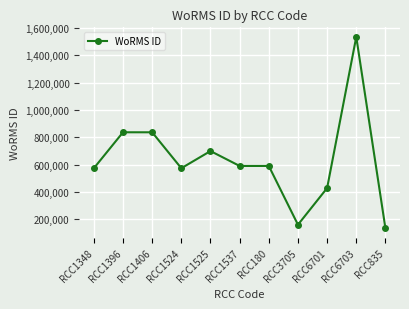

What is the value of the 6th point from the left?

590558